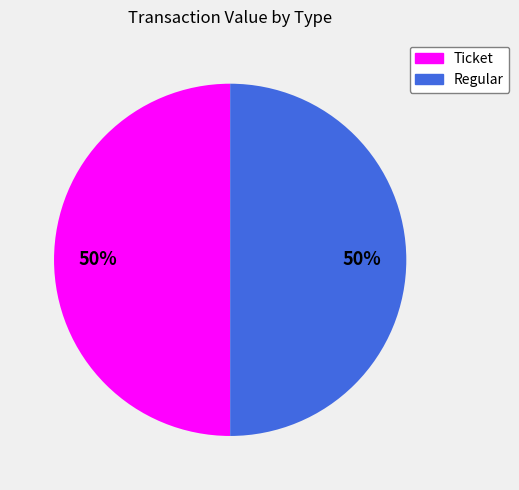

True or false: Regular accounts for 50% of the total.

True